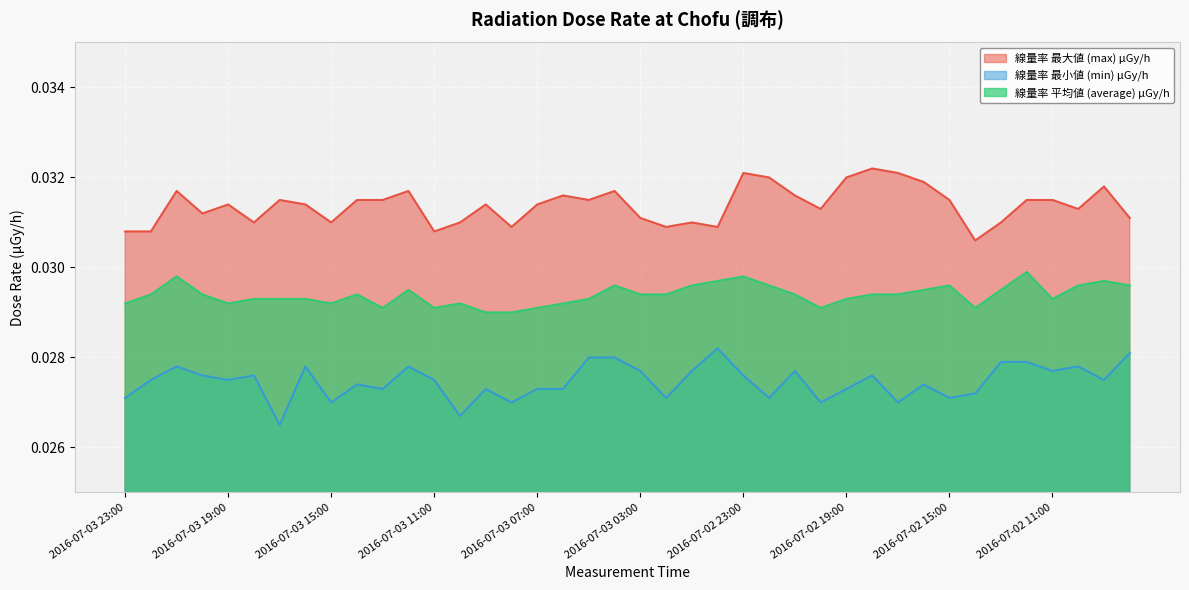

Which has a higher value, 2016-07-03 16:00 or 2016-07-03 05:00?

2016-07-03 05:00